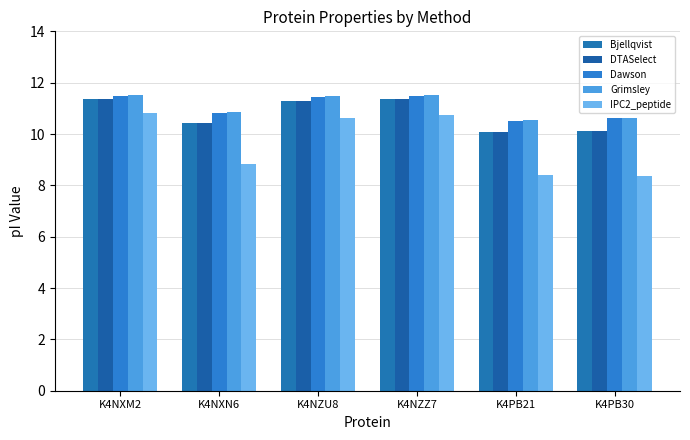

At which label does IPC2_peptide first exceed 10?

K4NXM2